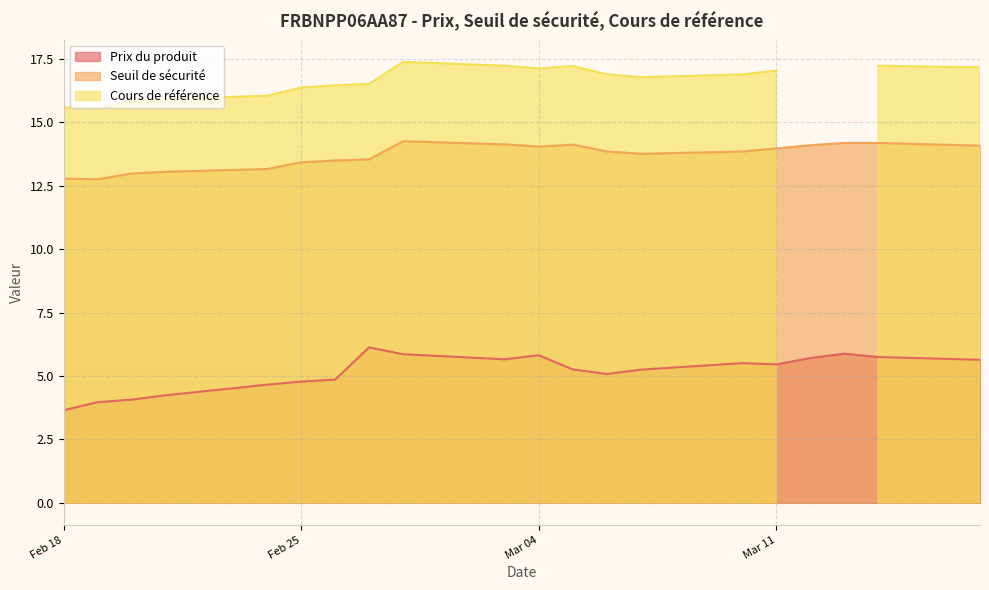

True or false: Prix du produit and Seuil de sécurité cross at least once.

False